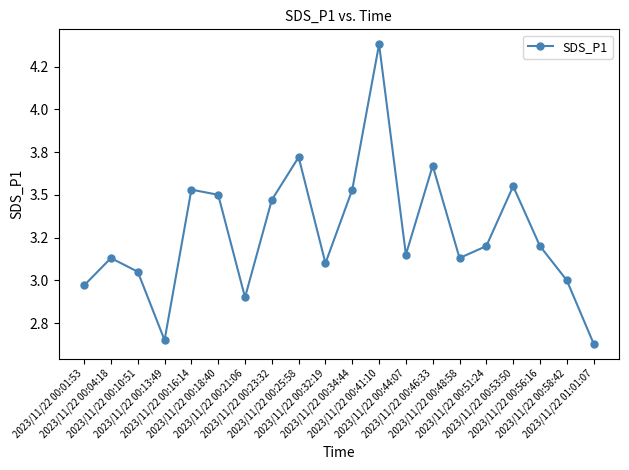

Is this an area chart (filled region under the line)?

No